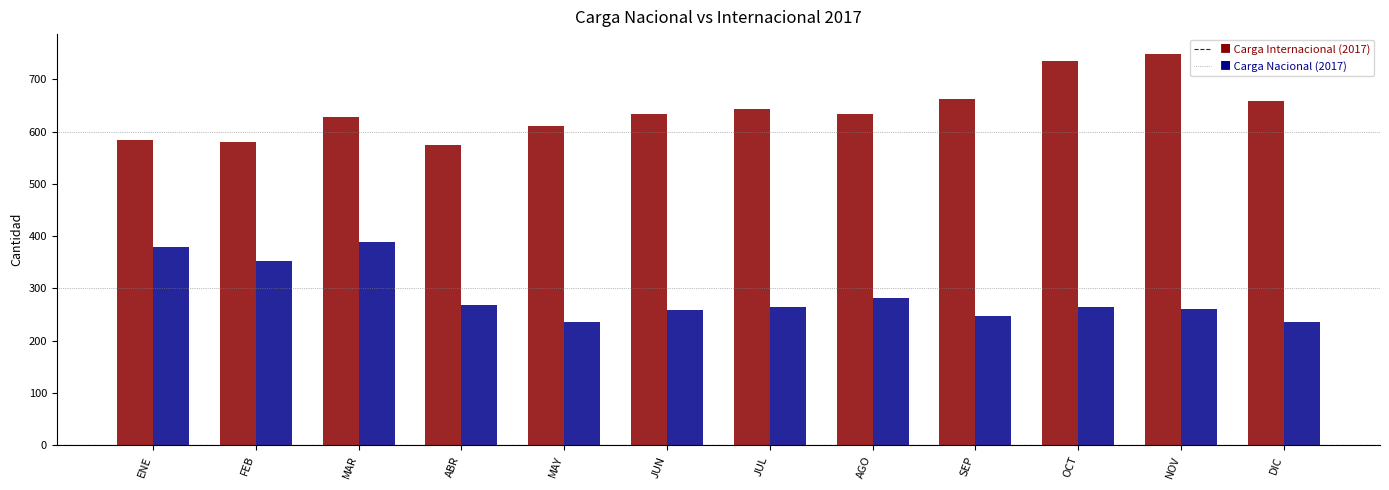

How many series are shown in this chart?

2